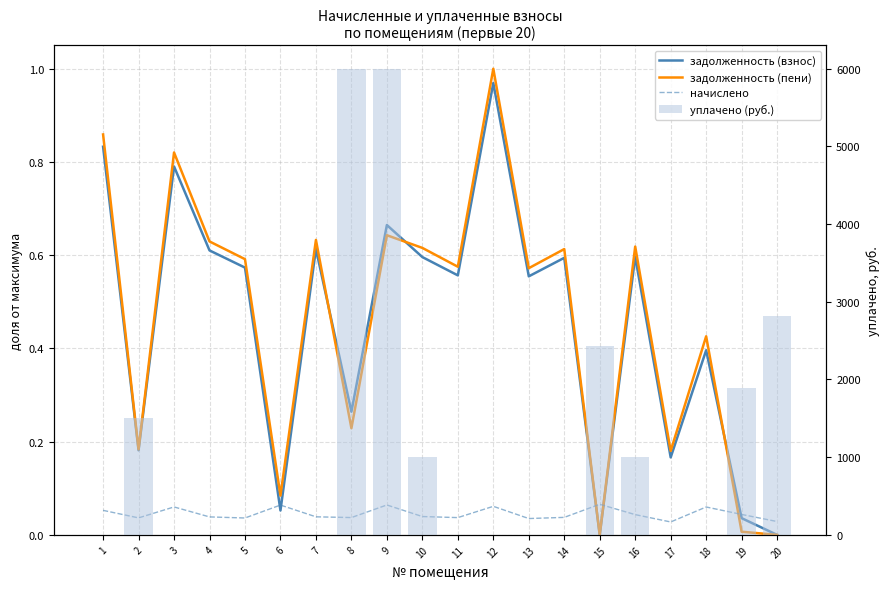

Which category has the highest value across all series?

8